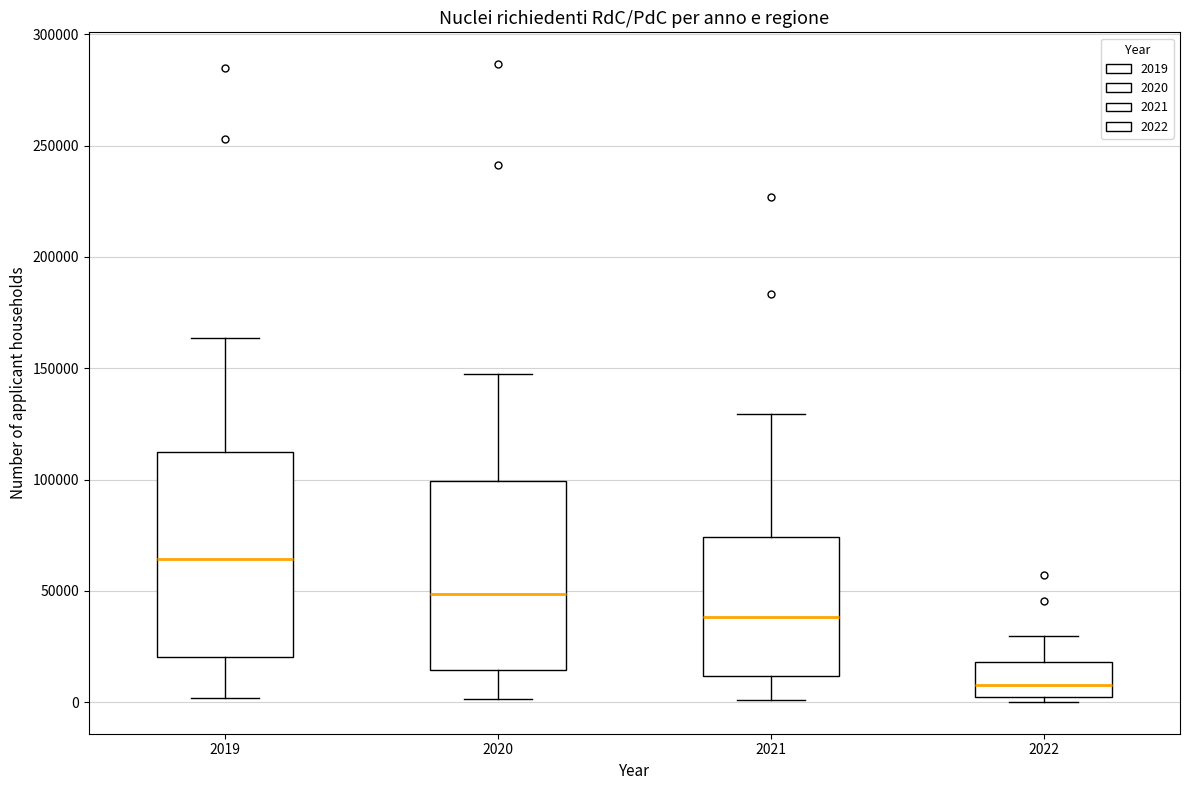

Which box has the highest median line?

2019